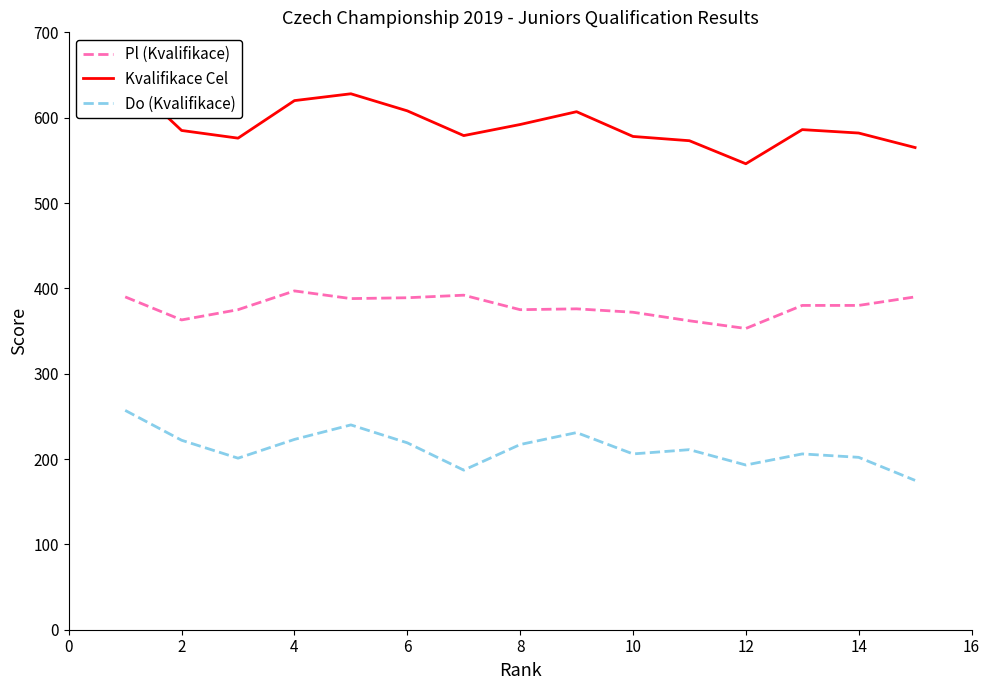

Reading left to right, what are all the values shown in this chart?

Pl (Kvalifikace): 390	363	375	397	388	389	392	375	376	372	362	353	380	380	390
Kvalifikace Cel: 647	585	576	620	628	608	579	592	607	578	573	546	586	582	565
Do (Kvalifikace): 257	222	201	223	240	219	187	217	231	206	211	193	206	202	175